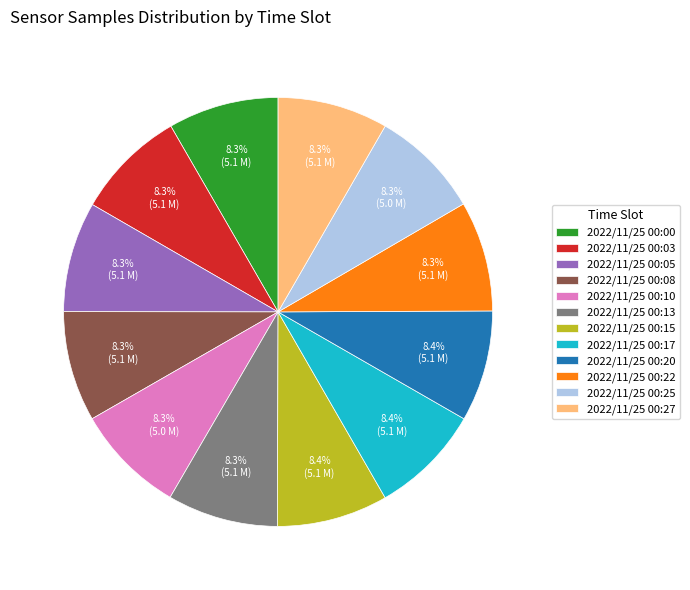

To the nearest percent, what is the average slice percentage?

8%